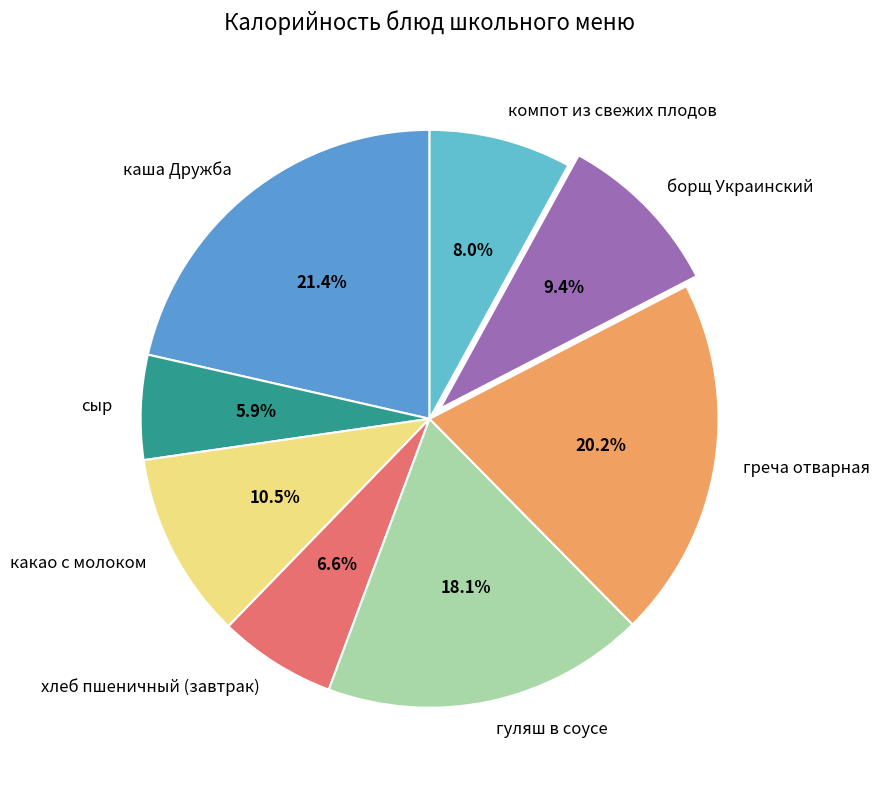

What is the total percentage of борщ Украинский and сыр?

15.3%